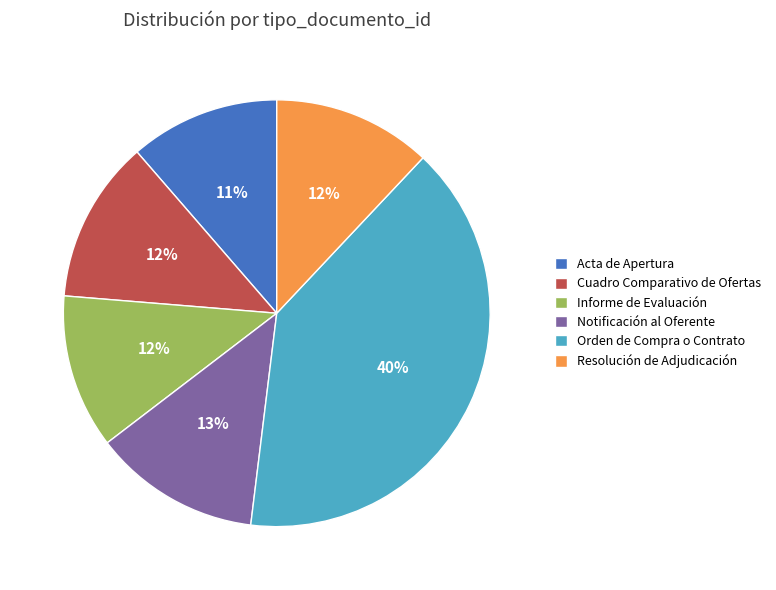

Is there a majority slice in this chart?

No